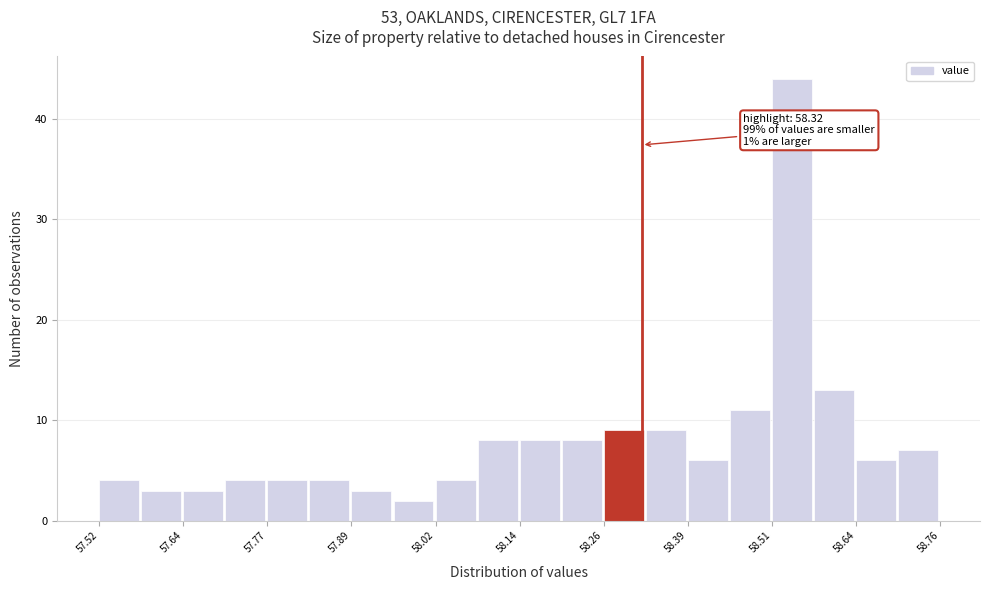

Around what value on the x-axis is the tallest bar? Give the approximate position of its centre, as read against the axis.

58.54